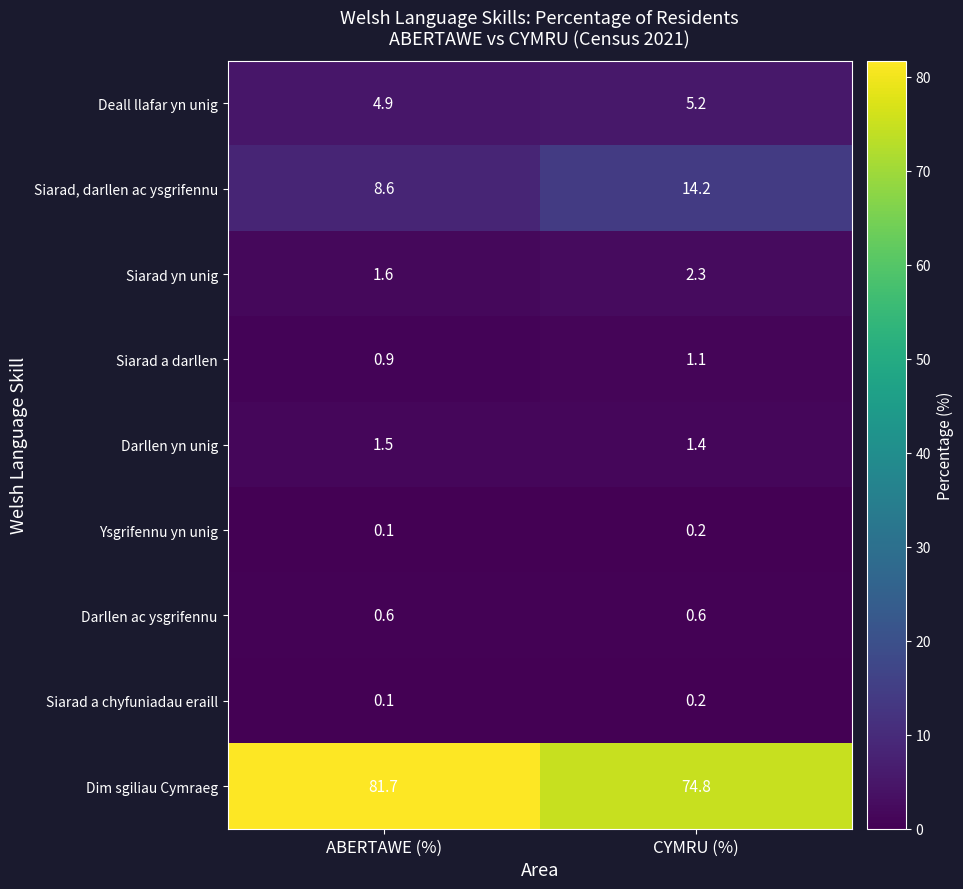

True or false: Siarad yn unig has a value of 4.1 at CYMRU (%).

False